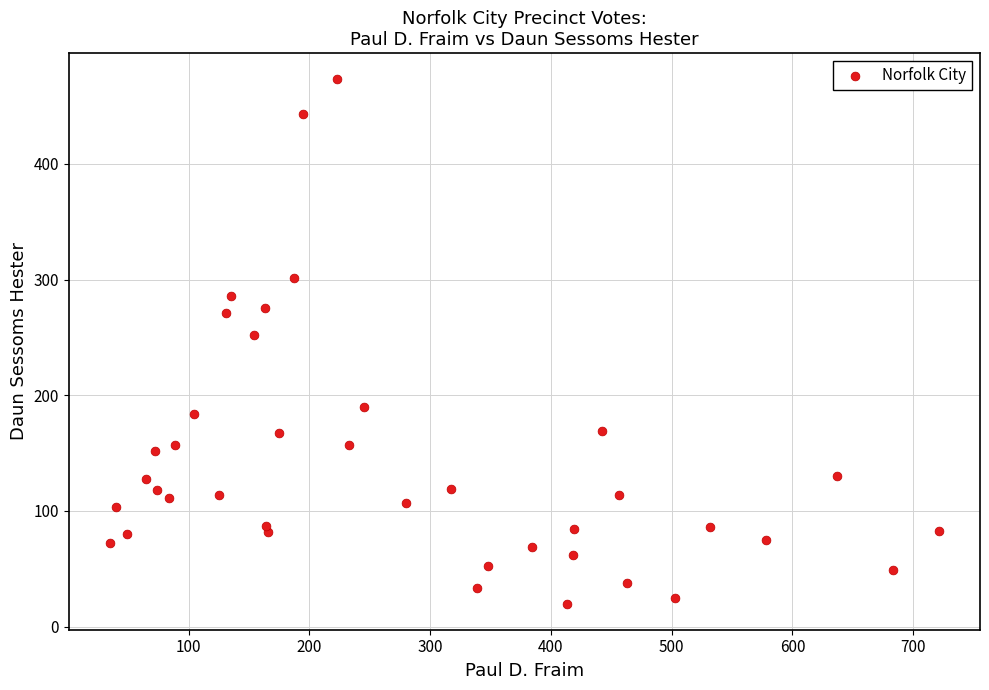

What is the range of X values (max minus min)?

686